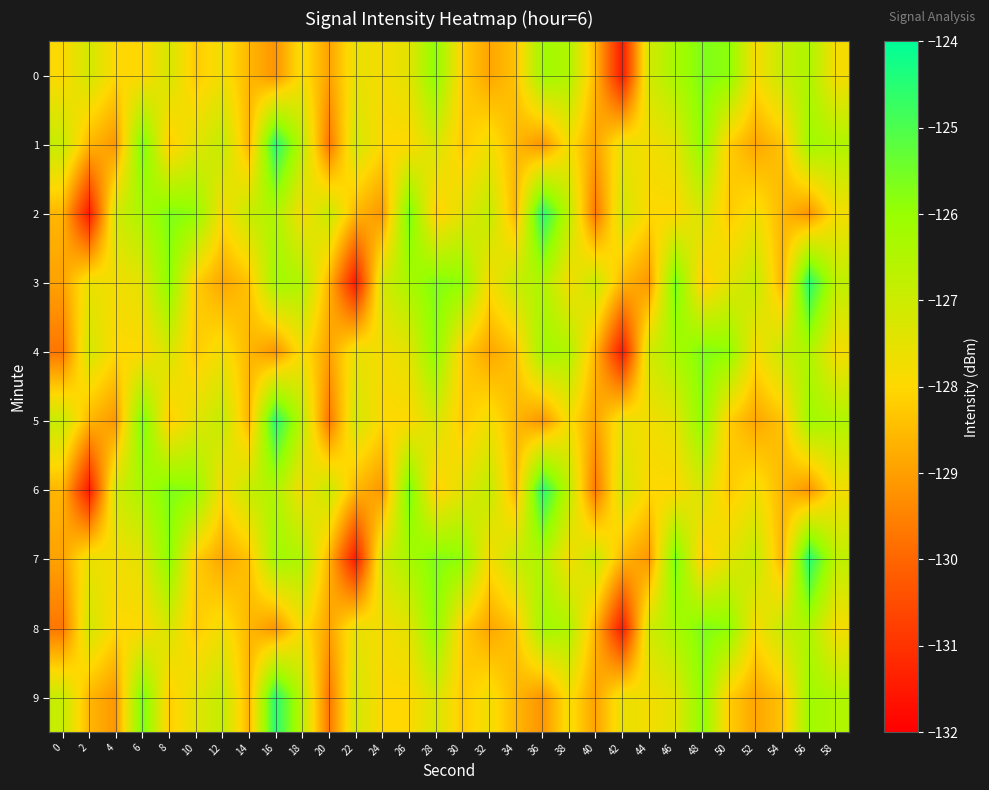

What is the total value across all series at 40?

-1285.9